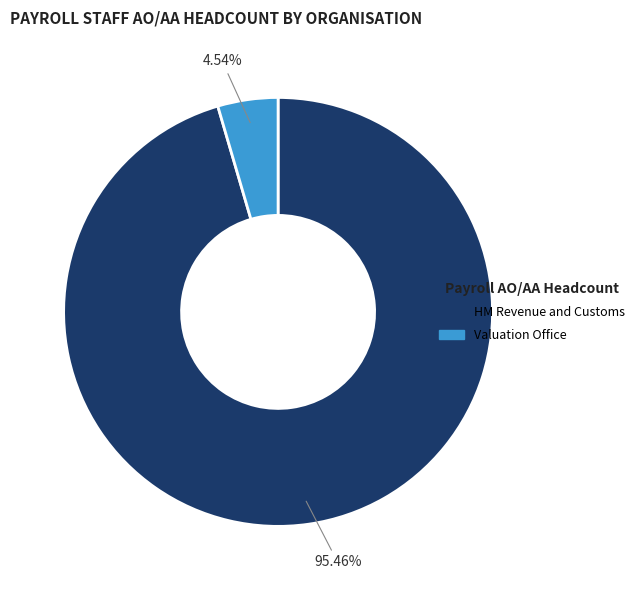

Which category has the biggest portion of the pie?

HM Revenue and Customs